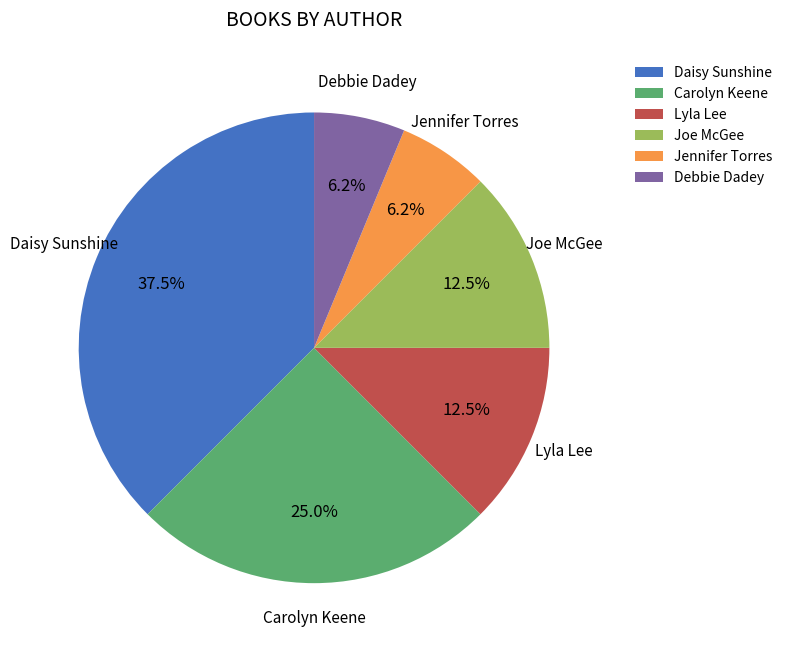

How many slices are in this pie chart?

6